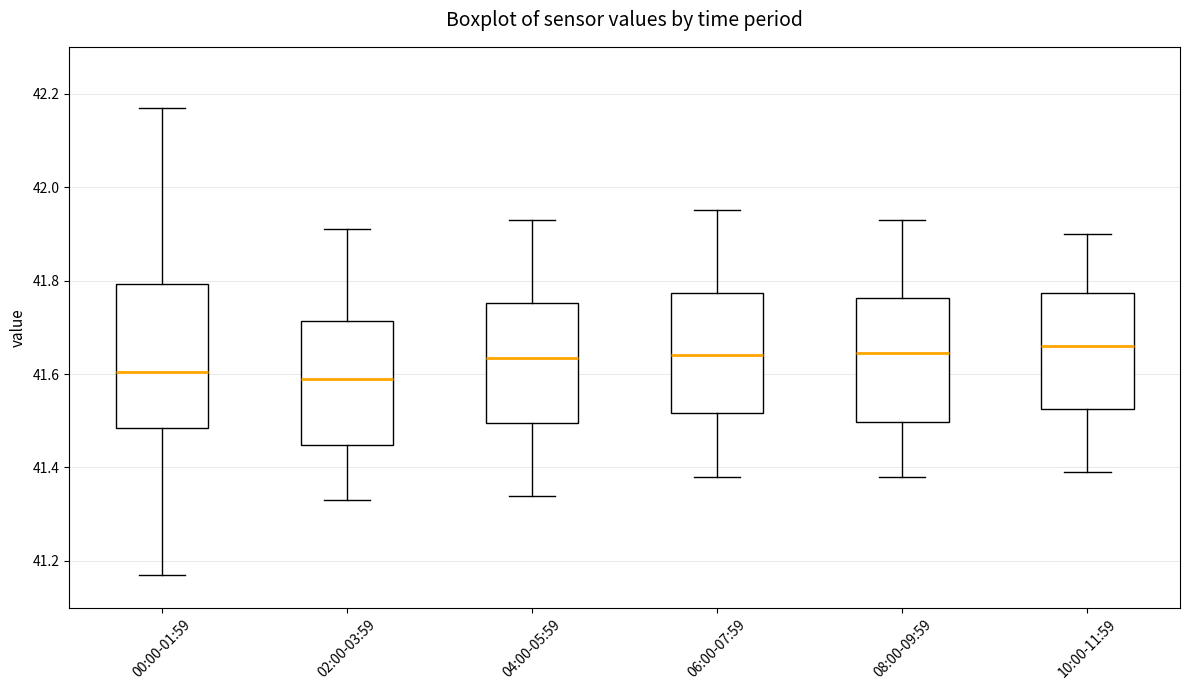

Reading left to right, transcribe this box plot: for each box, give where its median line is, the range the box spans, and where its two whiskers end, as read against the y-axis. The values are not printed on the chart, so give them approximately, as read against the axis.

00:00-01:59: median 41.60, box 41.48 to 41.80, whiskers 41.18 to 42.18
02:00-03:59: median 41.60, box 41.44 to 41.72, whiskers 41.34 to 41.92
04:00-05:59: median 41.64, box 41.50 to 41.76, whiskers 41.34 to 41.94
06:00-07:59: median 41.64, box 41.52 to 41.78, whiskers 41.38 to 41.96
08:00-09:59: median 41.64, box 41.50 to 41.76, whiskers 41.38 to 41.94
10:00-11:59: median 41.66, box 41.52 to 41.78, whiskers 41.40 to 41.90